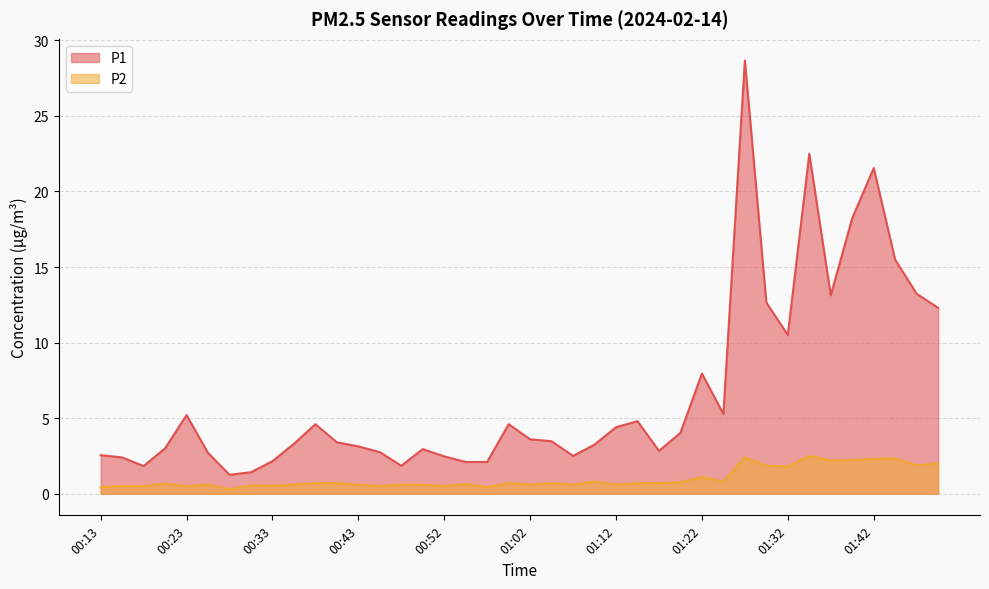

Is it true that P1 equals 23.2 at 01:44?

False